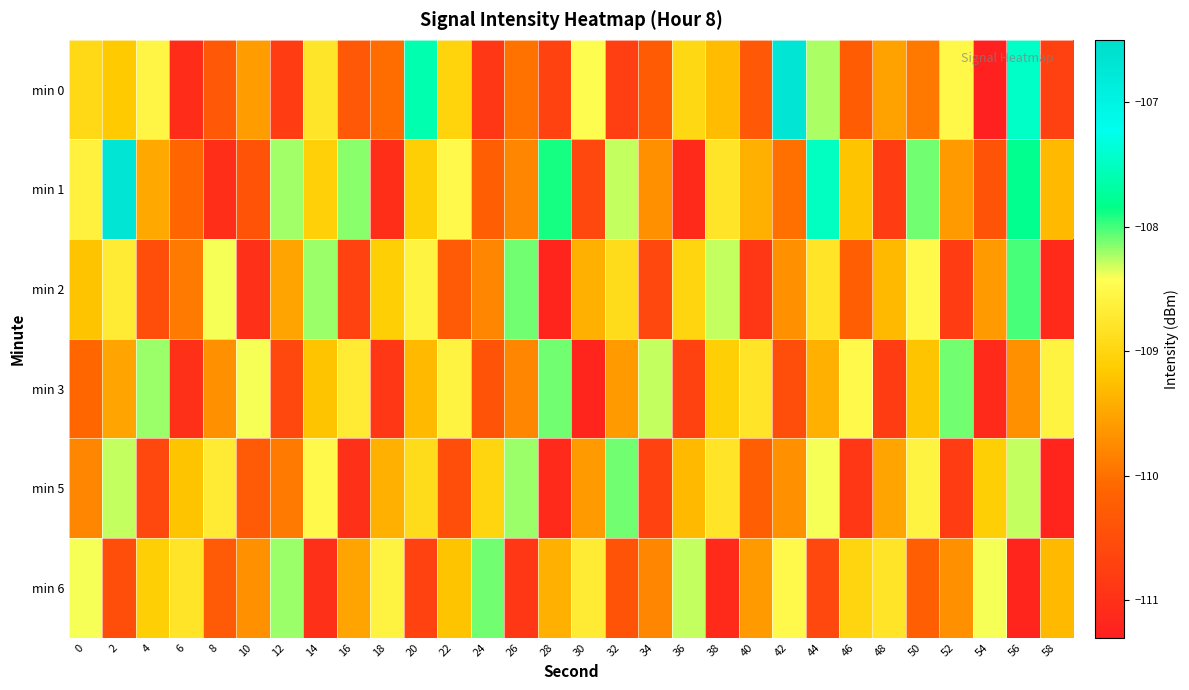

Which series has the largest total across all categories?

min 1